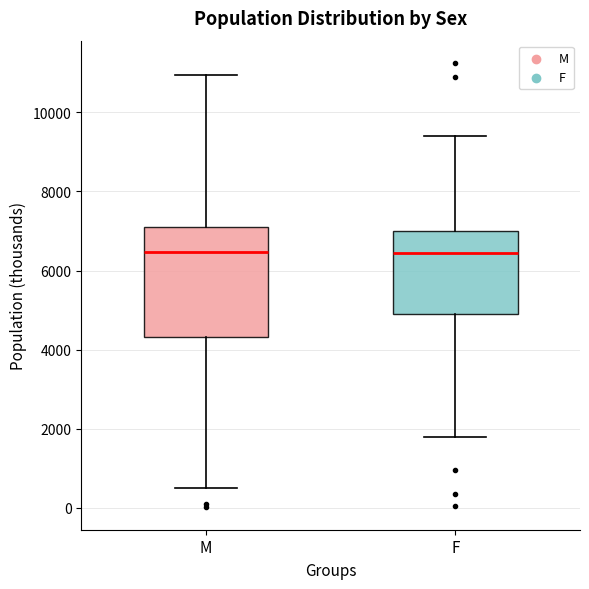

Where is the upper edge of the box for F on the y-axis? The values are not printed on the chart, so give them approximately, as read against the axis.

7000